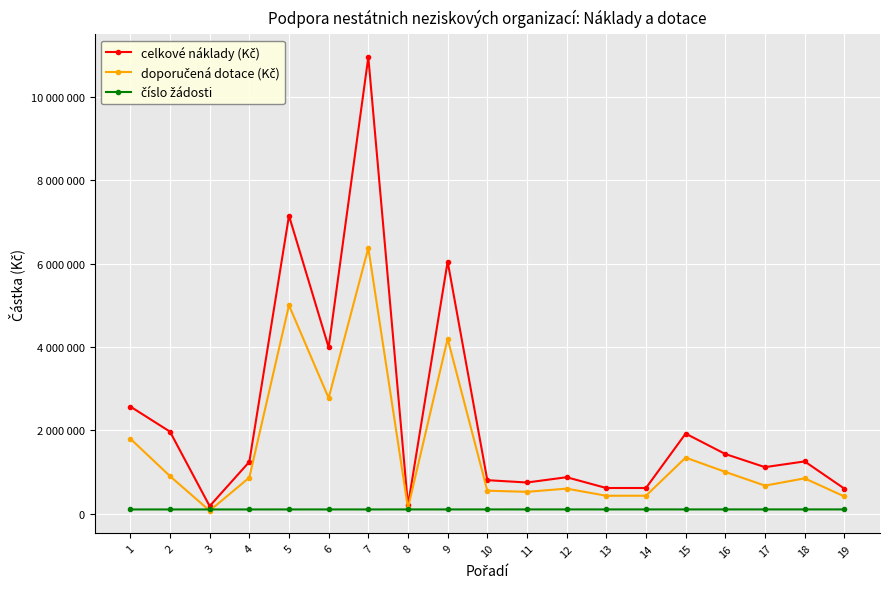

At which label does celkové náklady (Kč) first exceed 1243000?

1